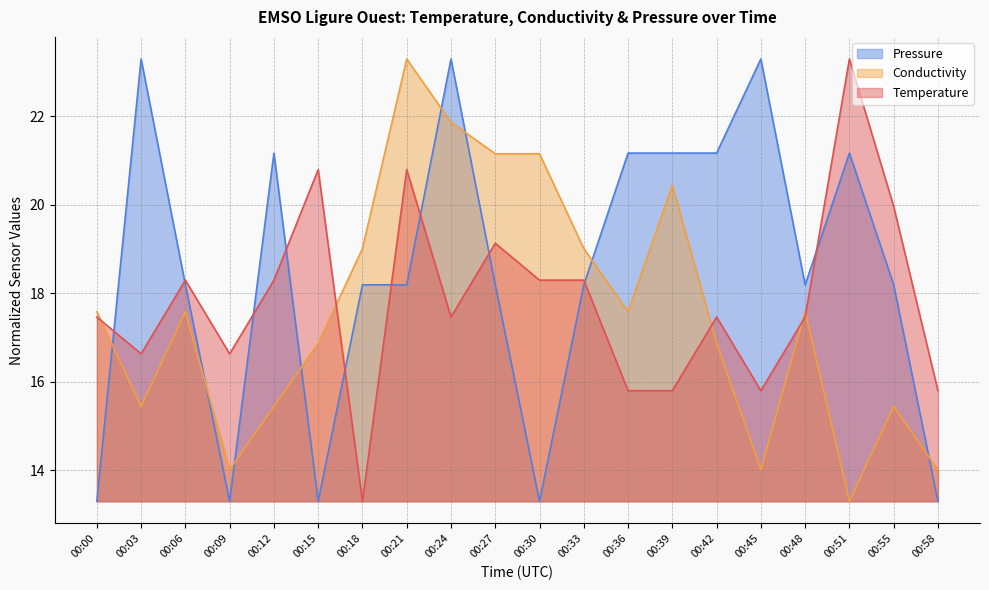

What is the value of the Conductivity point at the 15th from the left?

16.9